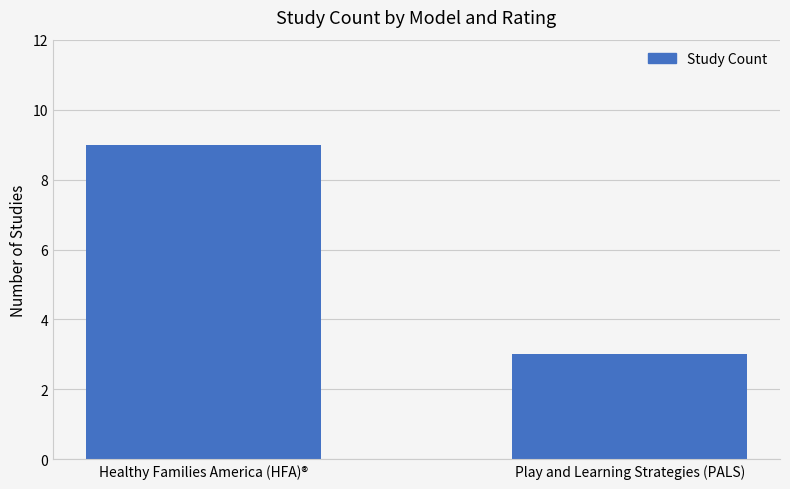

What is the change in value from Healthy Families America (HFA)® to Play and Learning Strategies (PALS)?

-6